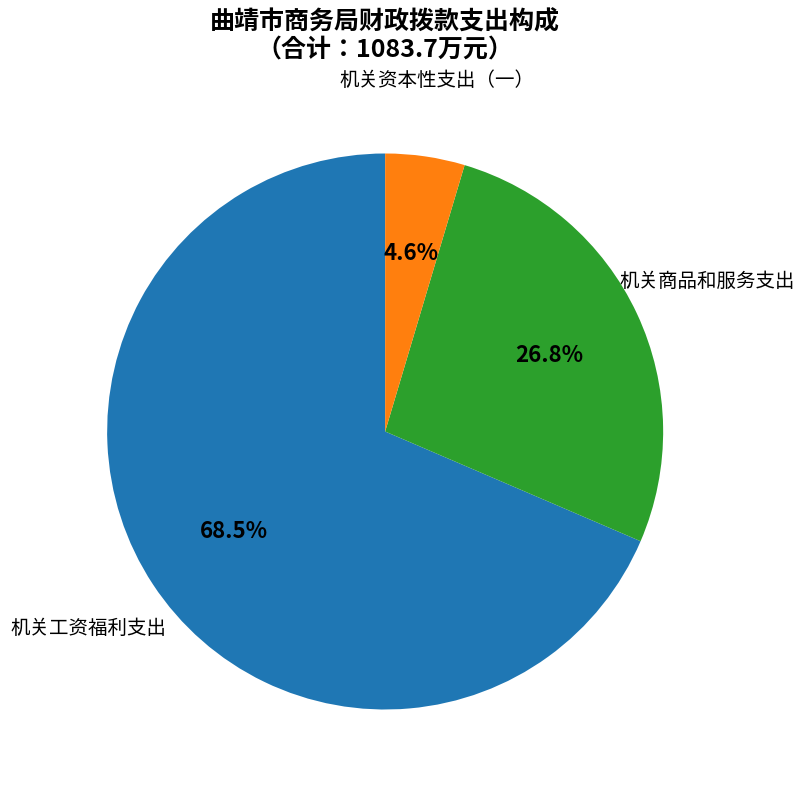

Rank the categories by value from lowest to highest.

机关资本性支出（一）, 机关商品和服务支出, 机关工资福利支出